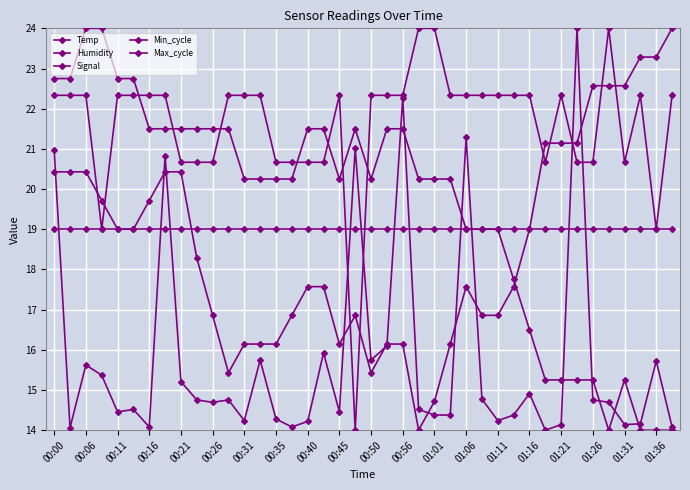

How many categories are shown in the chart?

40